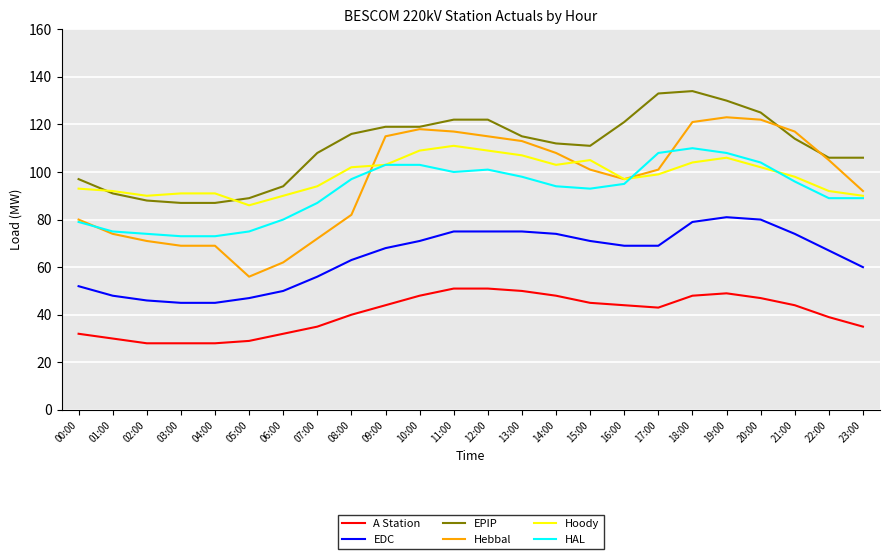

What position from the left is 14:00?

15